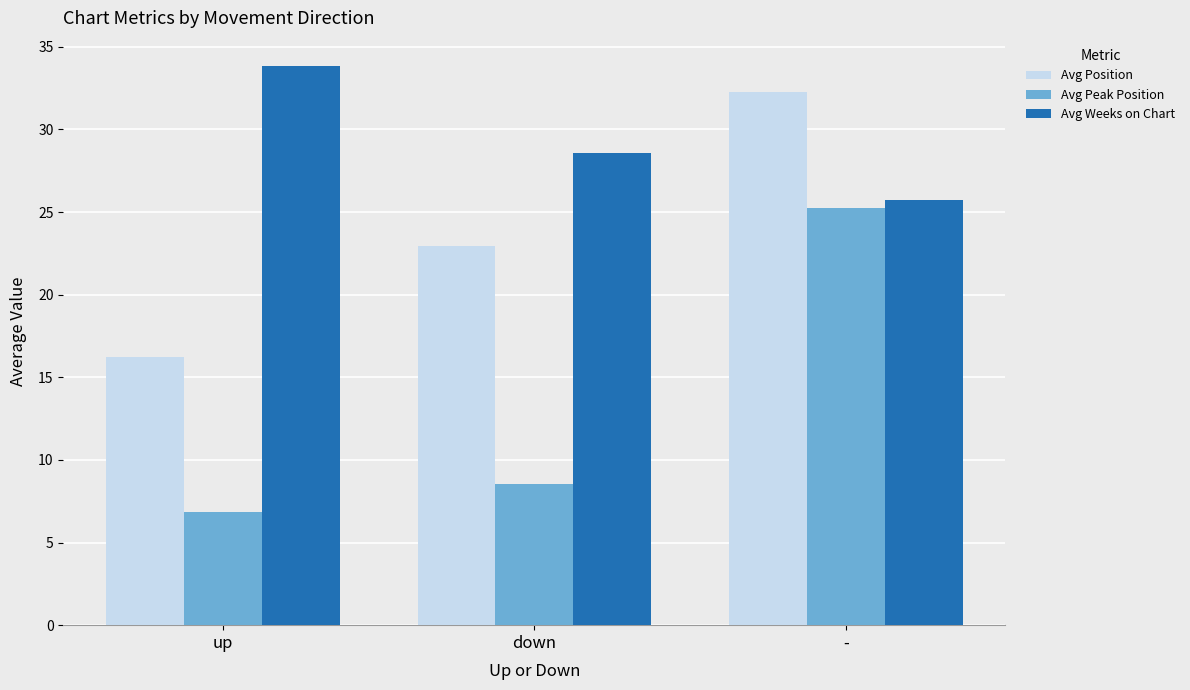

What value does the Avg Position series have at up?

16.2